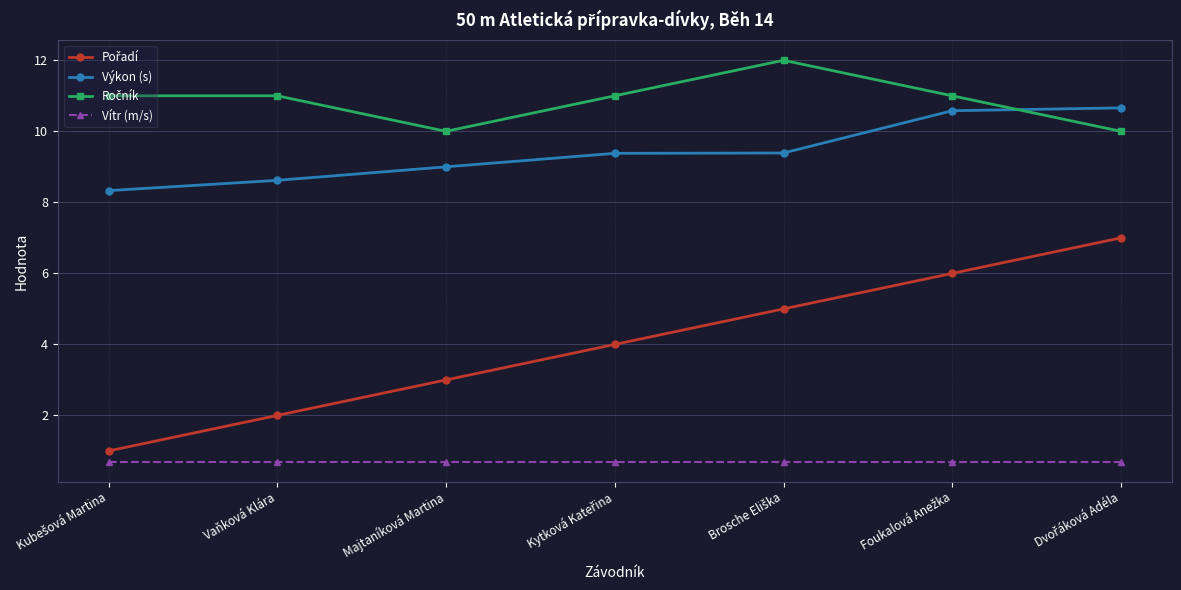

The Výkon (s) series shows 9.0 at Majtaníková Martina. True or false?

True